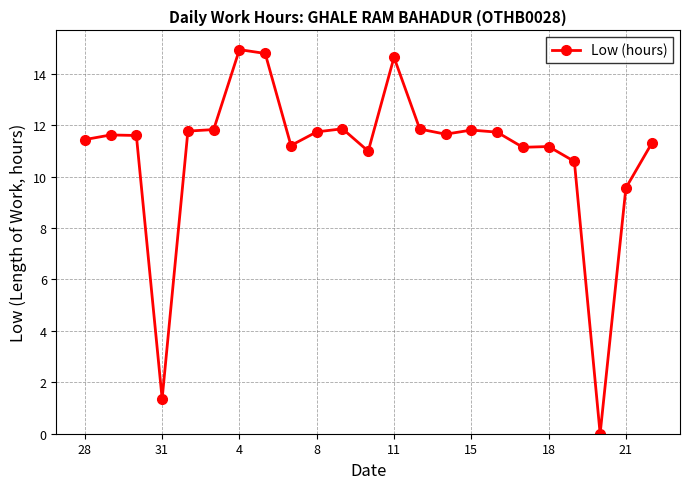

What is the difference between the second highest and minimum values?

14.8